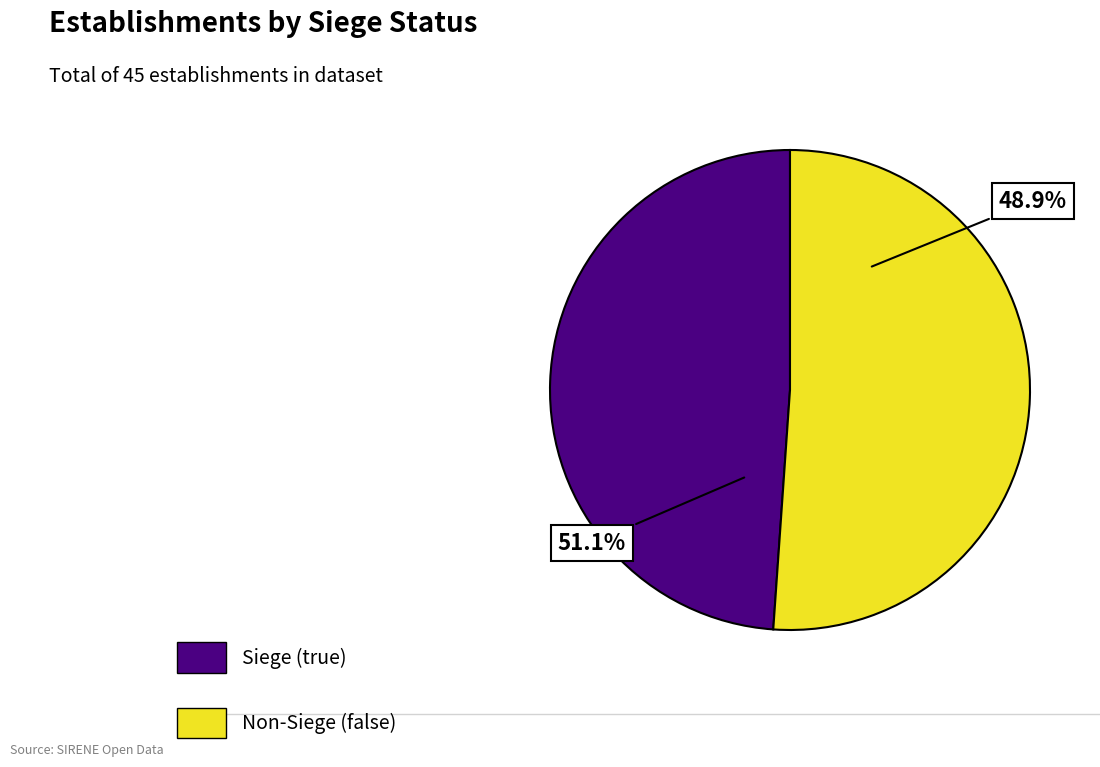

To the nearest percent, what is the average slice percentage?

50%